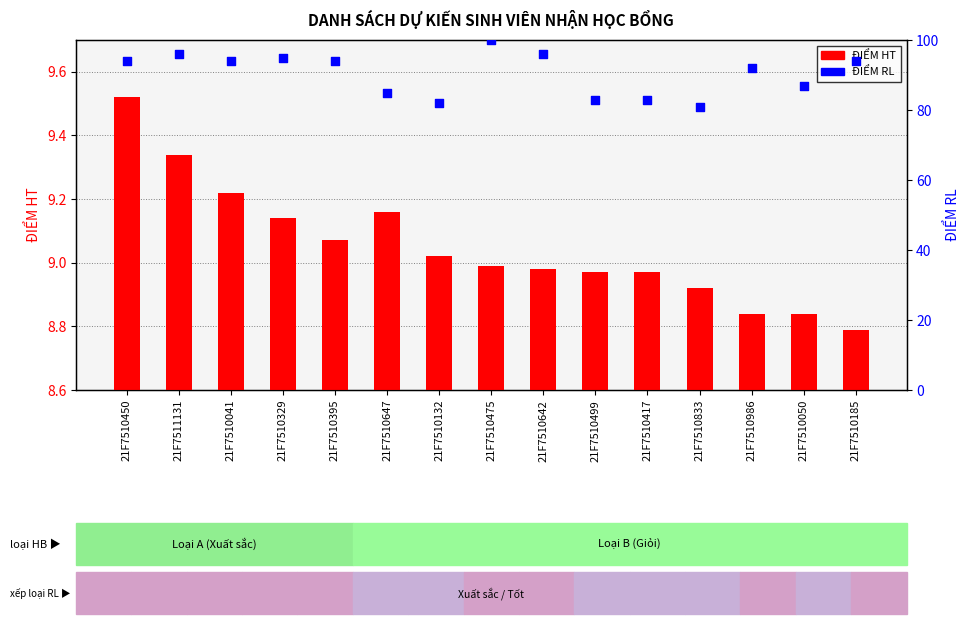

Which series contains the lowest Y value?

ĐIỂM HT